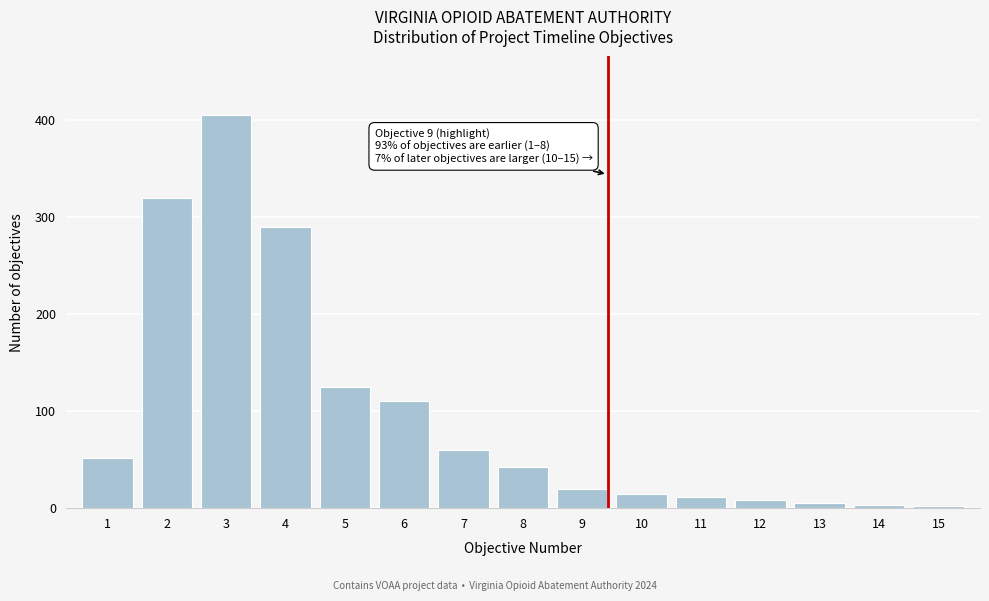

What is the maximum value shown in the chart?

405